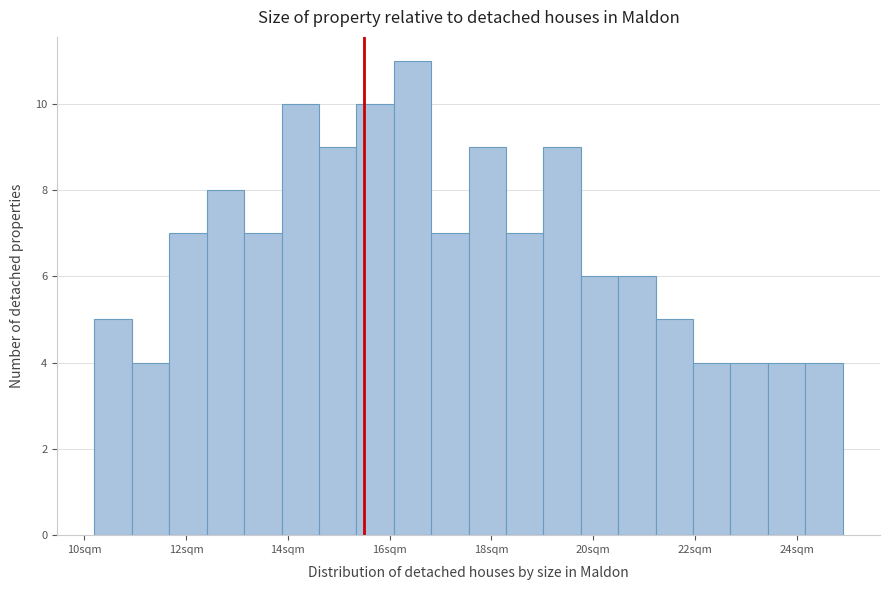

Around what value on the x-axis is the tallest bar? Give the approximate position of its centre, as read against the axis.

16.4